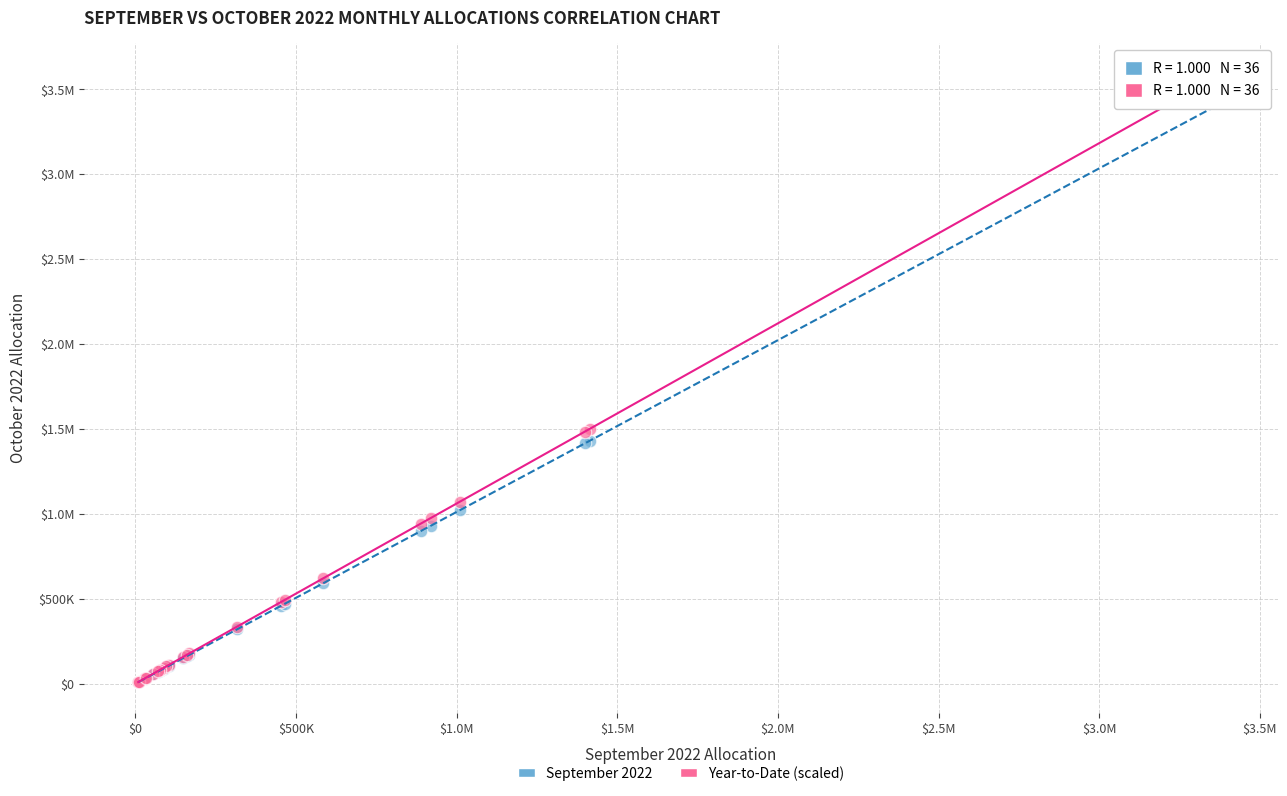

What are all the series names shown in the legend?

September 2022, Year-to-Date (scaled)